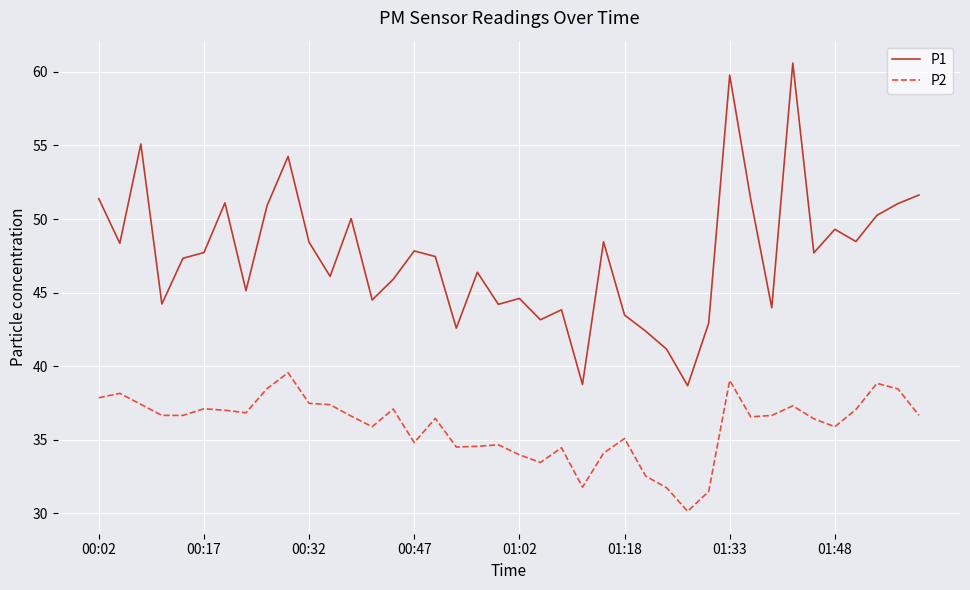

Does the chart have visible grid lines?

Yes